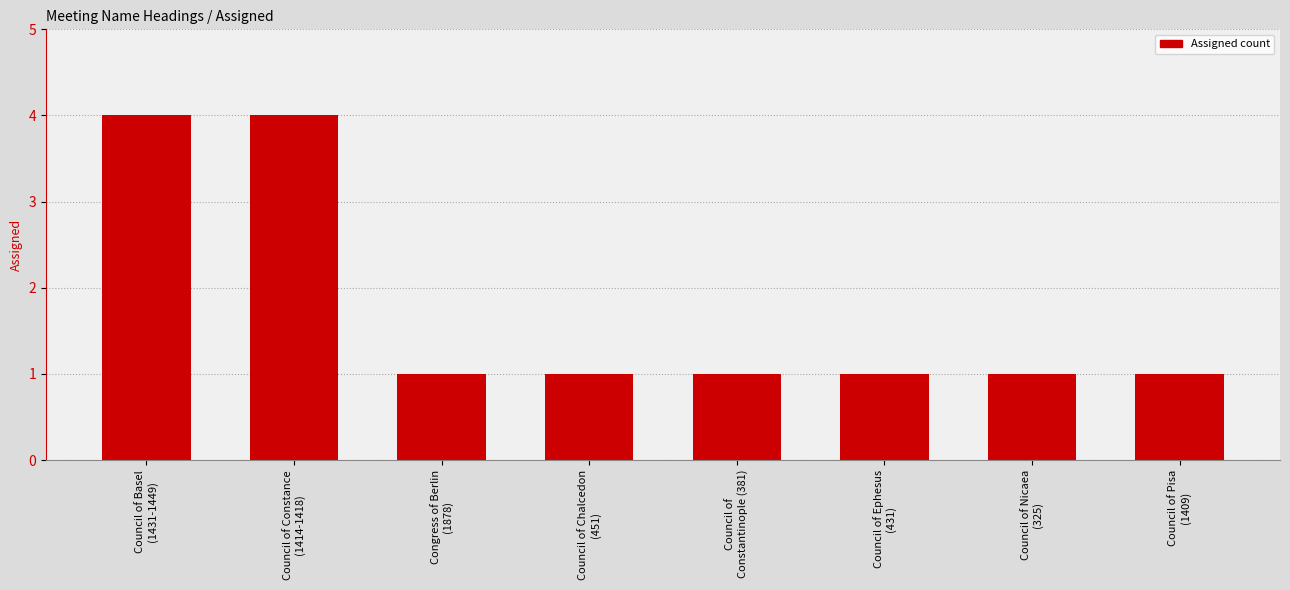

What is the change in value from Council of Constance
(1414-1418) to Council of Nicaea
(325)?

-3